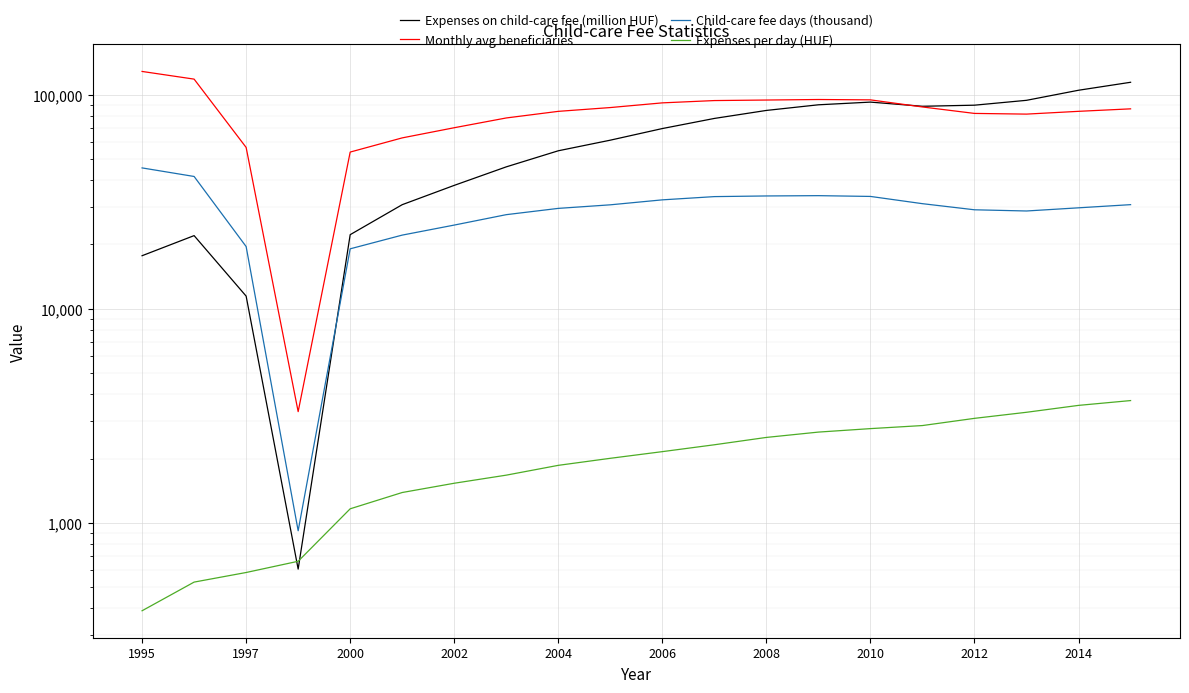

Reading right to left, transcribe all the data shown in this chart.

Expenses on child-care fee (million HUF): 114403.9	105008.4	94226.4	89417.0	88375.4	92435.1	89793.5	84515.5	77542.8	69551.5	61378.4	54758.6	46060.0	37746.3	30668.7	22211.8	608.7	11471.3	21986.6	17712.4
Monthly avg beneficiaries: 85970.0	83701.0	81234.0	81839.0	87717.2	94681.8	95050.2	94513.5	93973.0	91678.4	87171.7	83678.0	77941.6	70166.6	62903.6	54007.6	3310.7	56774.2	118351.2	128540.2
Child-care fee days (thousand): 30676.5	29650.5	28656.1	29028.4	30999.4	33513.0	33793.9	33683.7	33448.0	32301.2	30622.5	29469.8	27546.2	24627.0	22107.1	19077.0	919.3	19546.7	41539.9	45545.5
Expenses per day (HUF): 3729.4	3541.5	3288.2	3080.3	2850.9	2758.2	2657.1	2509.1	2318.3	2153.2	2004.4	1858.1	1672.1	1532.7	1387.3	1164.3	662.2	586.9	529.3	388.9